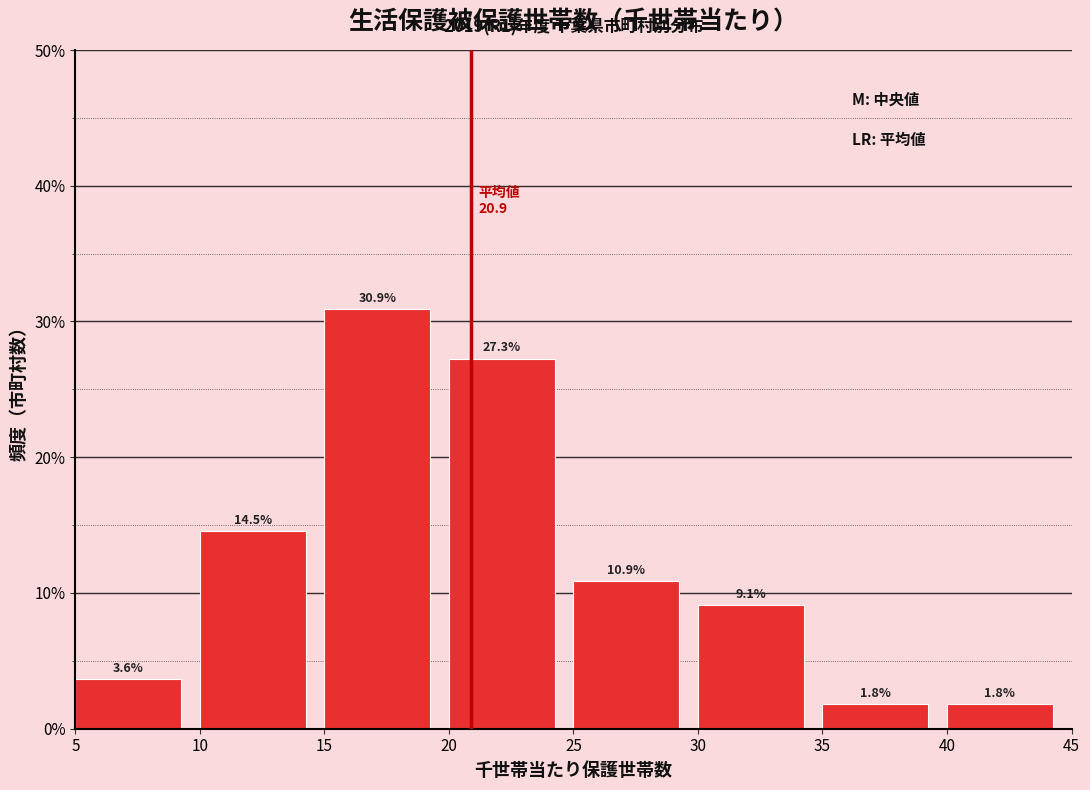

How tall is the bar that spans 35 to 40 on the x-axis?

1.8